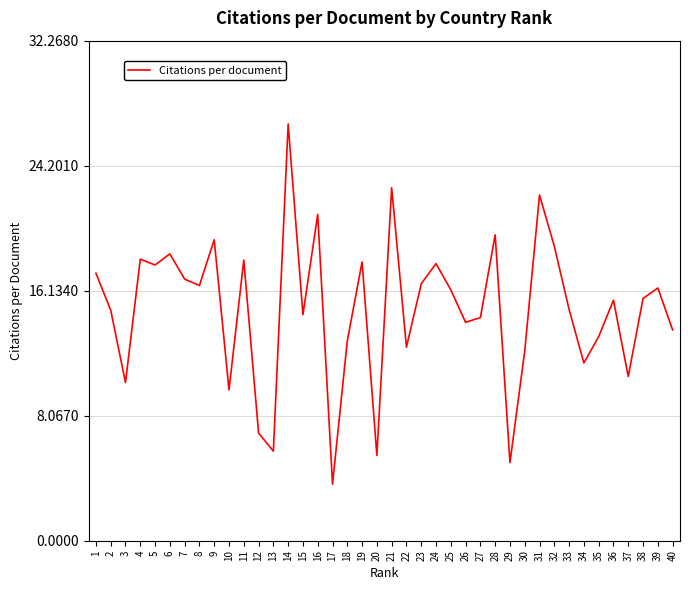

The chart shows a value of 19.4 at 9. True or false?

True